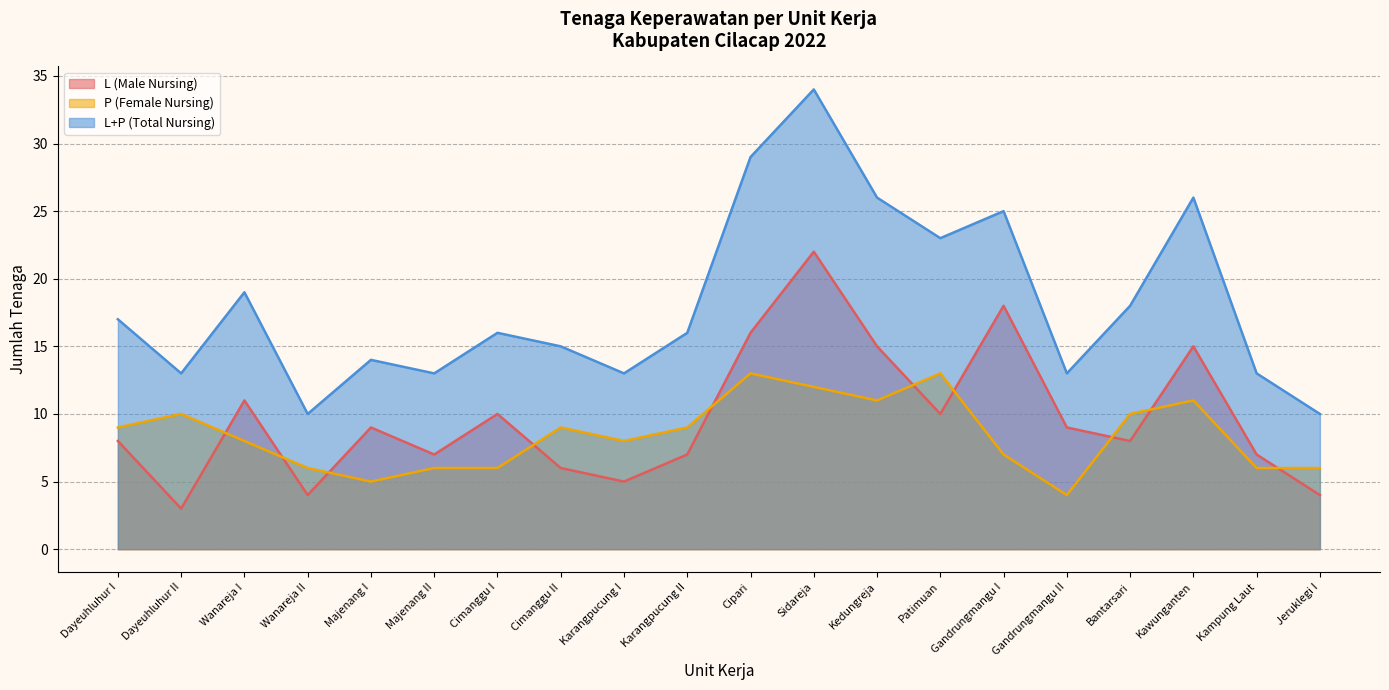

True or false: P (Female Nursing) has a value of 4 at Gandrungmangu II.

True